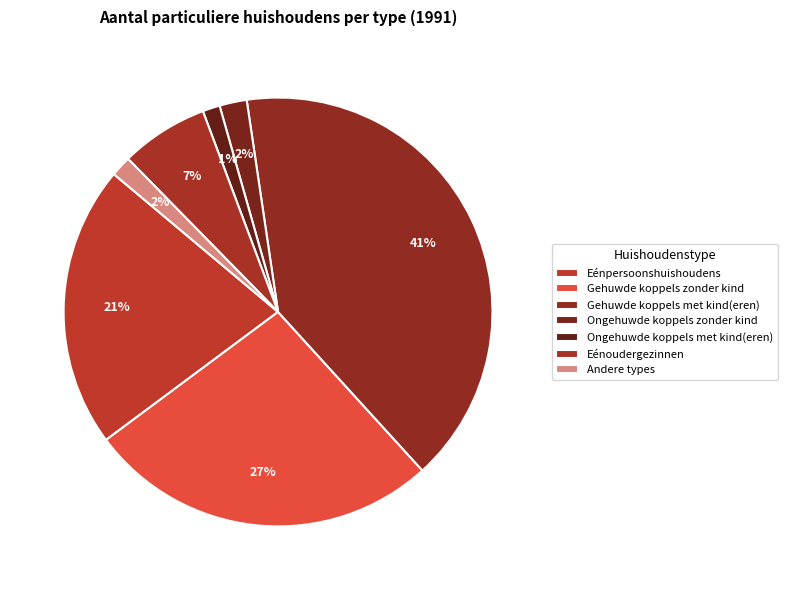

Which slice is the smallest?

Ongehuwde koppels met kind(eren)